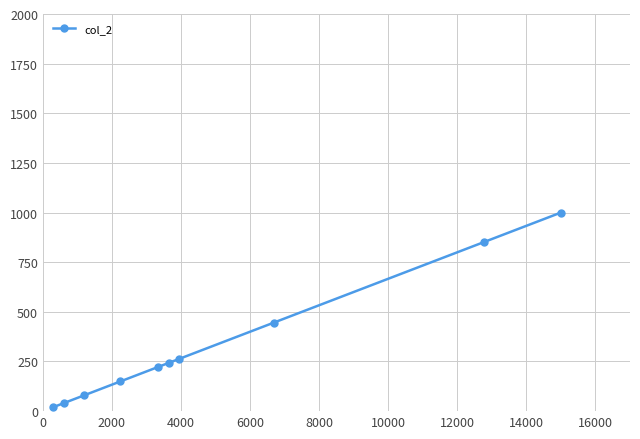

How many categories are shown in the chart?

10